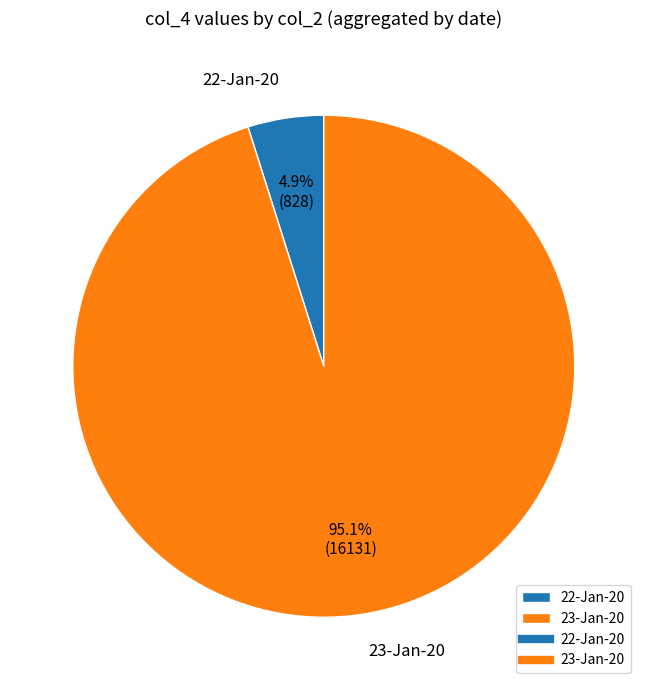

How many segments does this pie chart have?

2